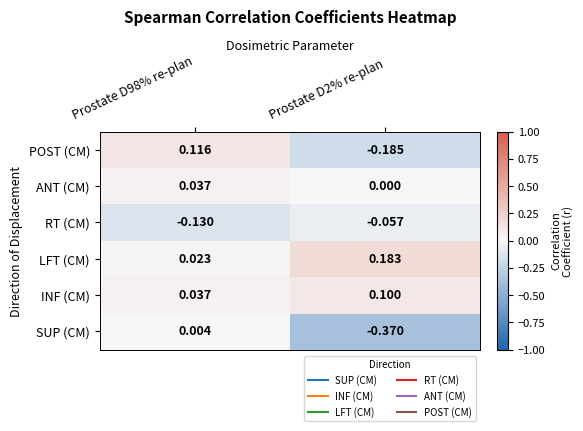

Which series has the widest spread of values?

SUP (CM)